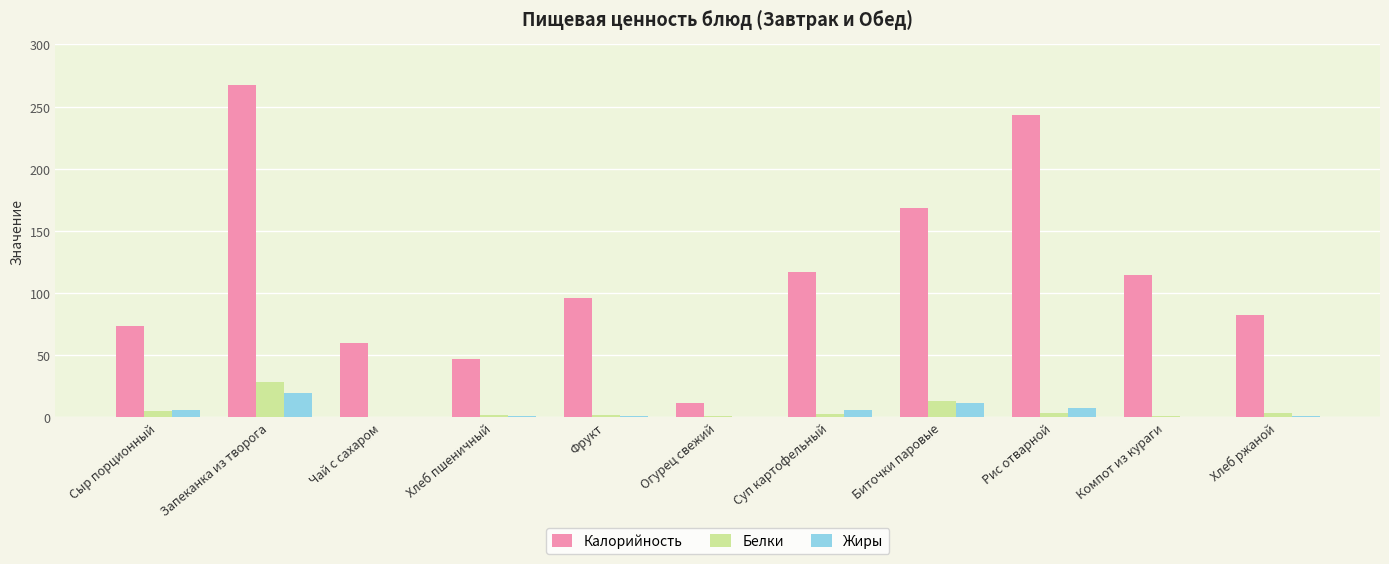

The value of Жиры at Суп картофельный is 6.0. True or false?

True